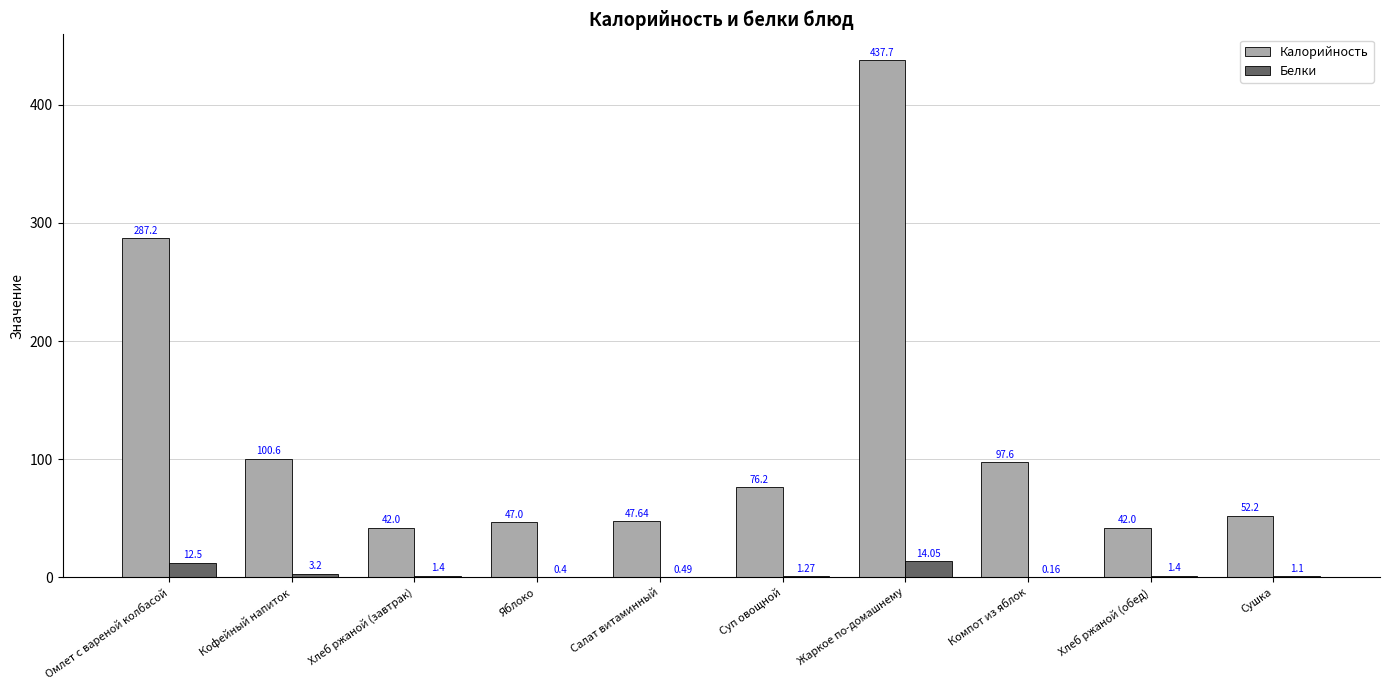

Which series changed the most between Хлеб ржаной (завтрак) and Компот из яблок?

Калорийность